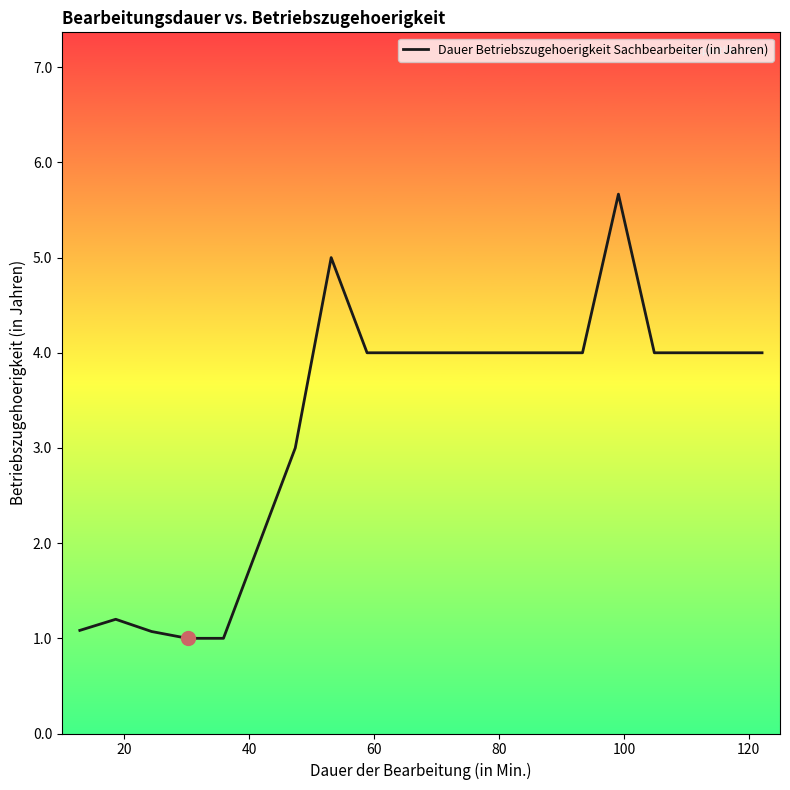

Reading left to right, transcribe all the data shown in this chart.

1.1	1.2	1.1	1.0	1.0	2.0	3.0	5.0	4.0	4.0	4.0	4.0	4.0	4.0	4.0	5.7	4.0	4.0	4.0	4.0